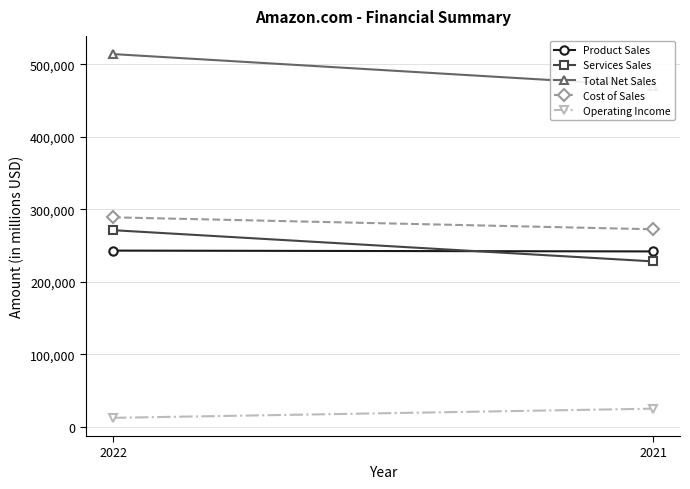

What is the maximum value for Operating Income?

24879